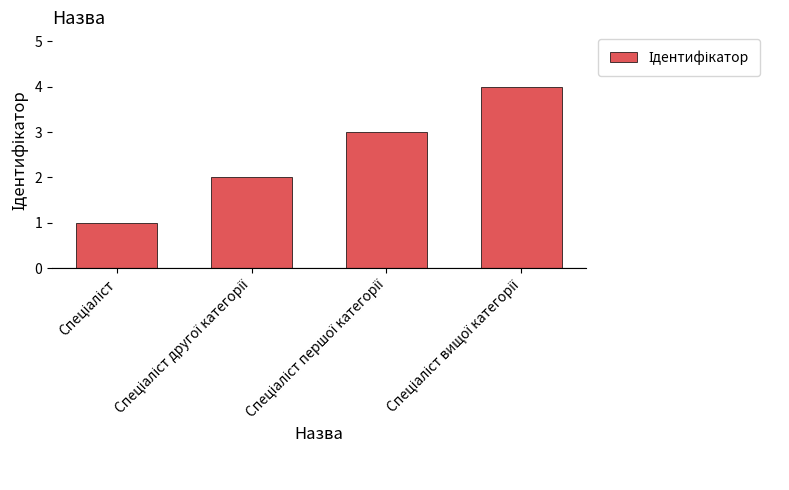

What is the maximum value shown in the chart?

4